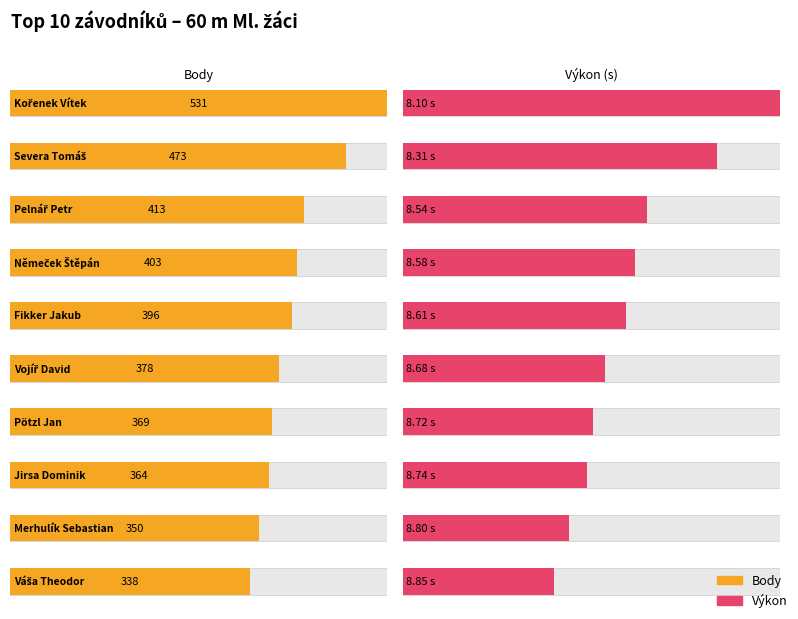

What is the difference between the Body values at Kořenek Vítek and Pötzl Jan?

162.0